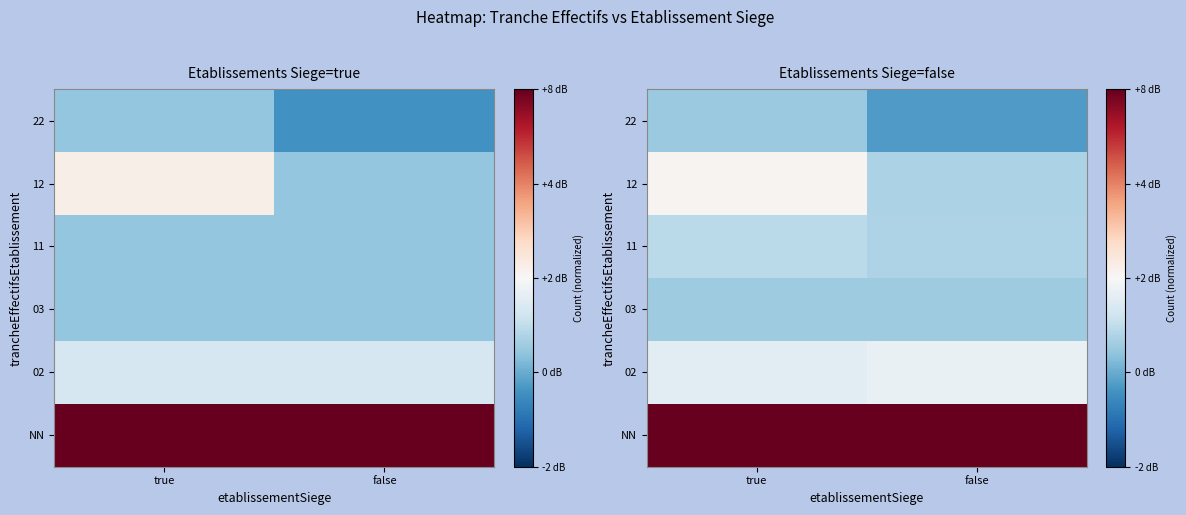

Count the number of categories in the chart.

2